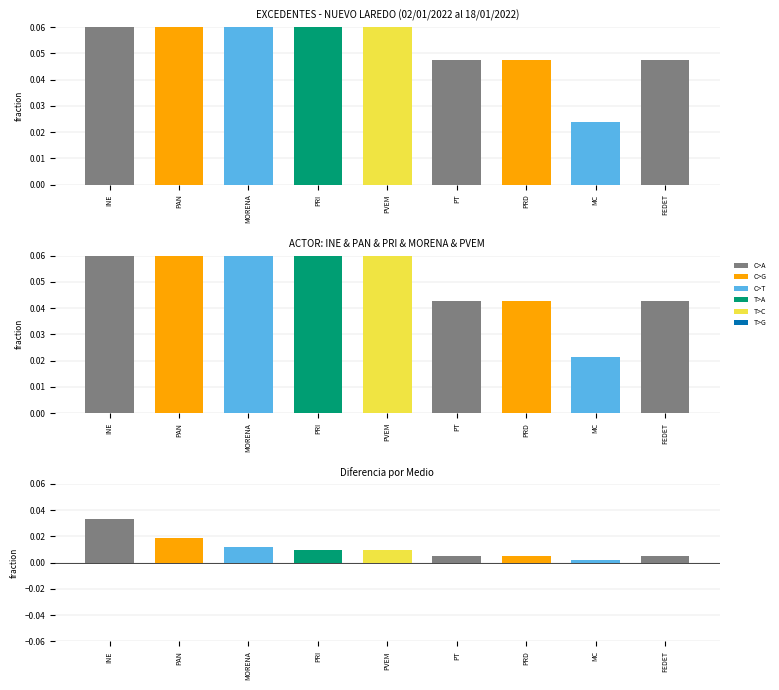

Reading right to left, what are all the values shown in this chart?

ACTOR: FEDET=0.0	MC=0.0	PRD=0.0	PT=0.0	PVEM=0.1	PRI=0.1	MORENA=0.1	PAN=0.2	INE=0.3
ACTOR (ajustado): FEDET=0.0	MC=0.0	PRD=0.0	PT=0.0	PVEM=0.1	PRI=0.1	MORENA=0.1	PAN=0.2	INE=0.3
Diferencia: FEDET=0.0	MC=0.0	PRD=0.0	PT=0.0	PVEM=0.0	PRI=0.0	MORENA=0.0	PAN=0.0	INE=0.0